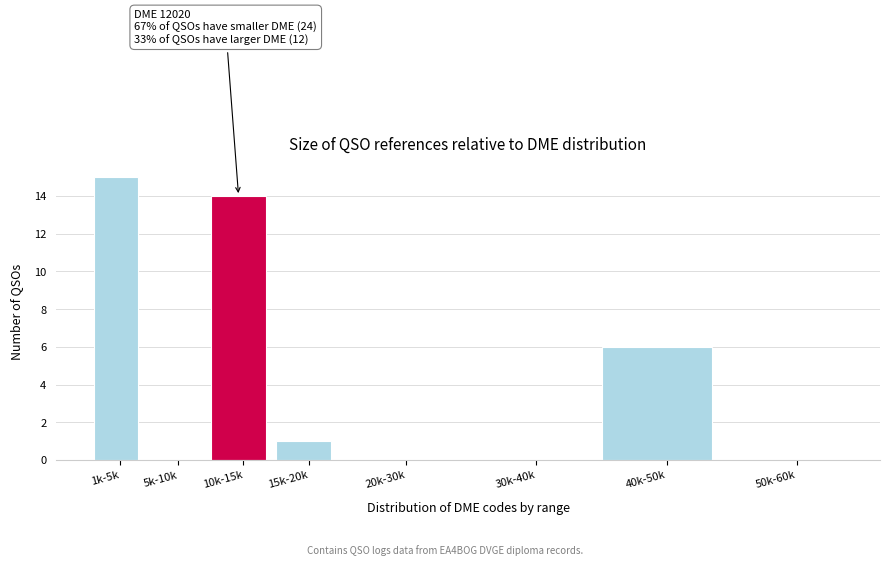

Reading left to right, extract all data points from this chart.

1k-5k=15	5k-10k=0	10k-15k=14	15k-20k=1	20k-30k=0	30k-40k=0	40k-50k=6	50k-60k=0